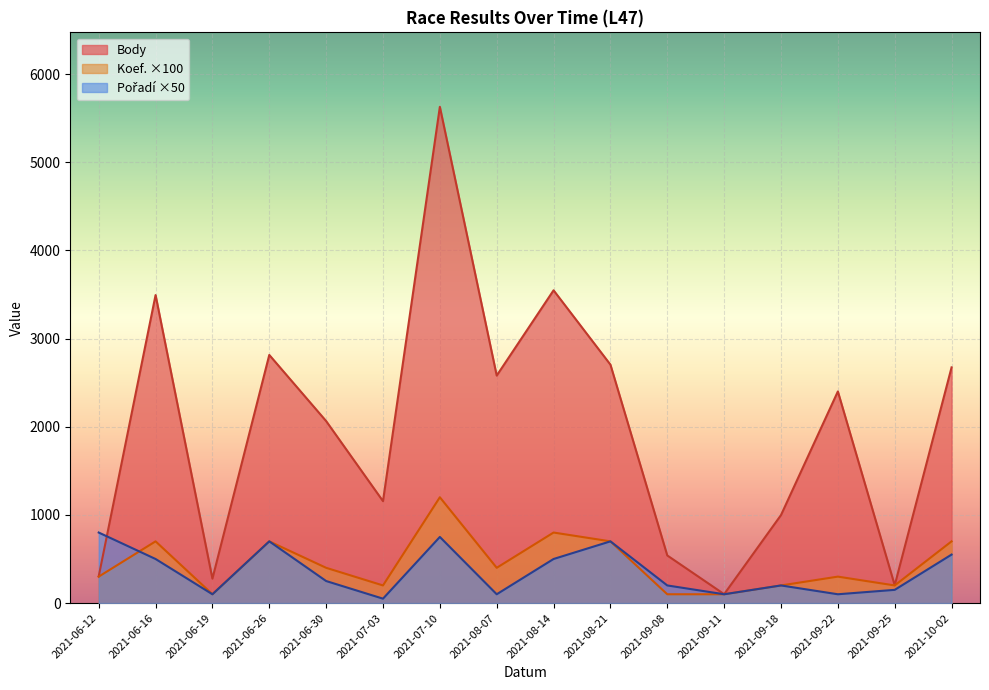

What is the label of the 15th point from the left?

2021-09-25